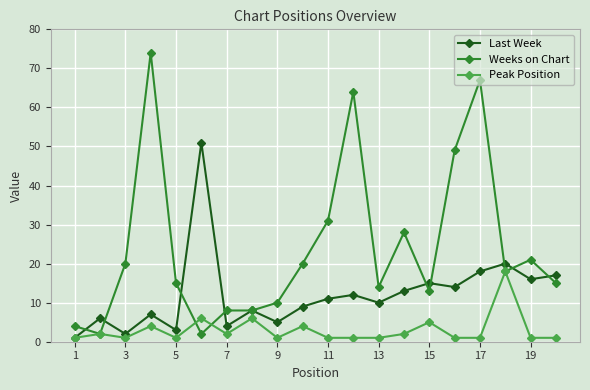

Reading left to right, extract all data points from this chart.

Last Week: 1	6	2	7	3	51	4	8	5	9	11	12	10	13	15	14	18	20	16	17
Weeks on Chart: 4	2	20	74	15	2	8	8	10	20	31	64	14	28	13	49	67	18	21	15
Peak Position: 1	2	1	4	1	6	2	6	1	4	1	1	1	2	5	1	1	18	1	1